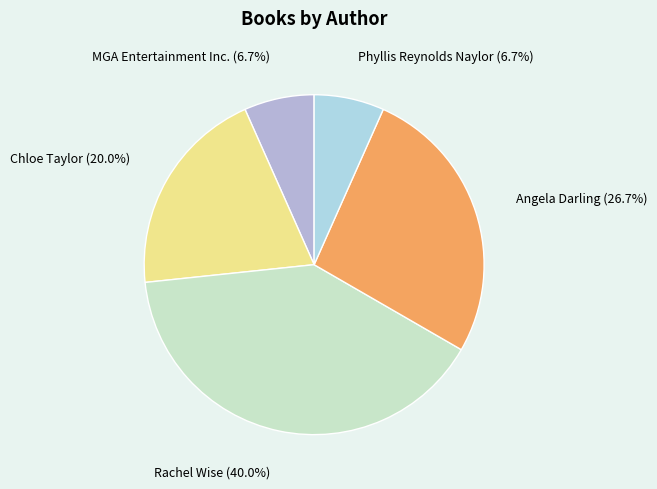

What is the largest slice in the pie chart?

Rachel Wise